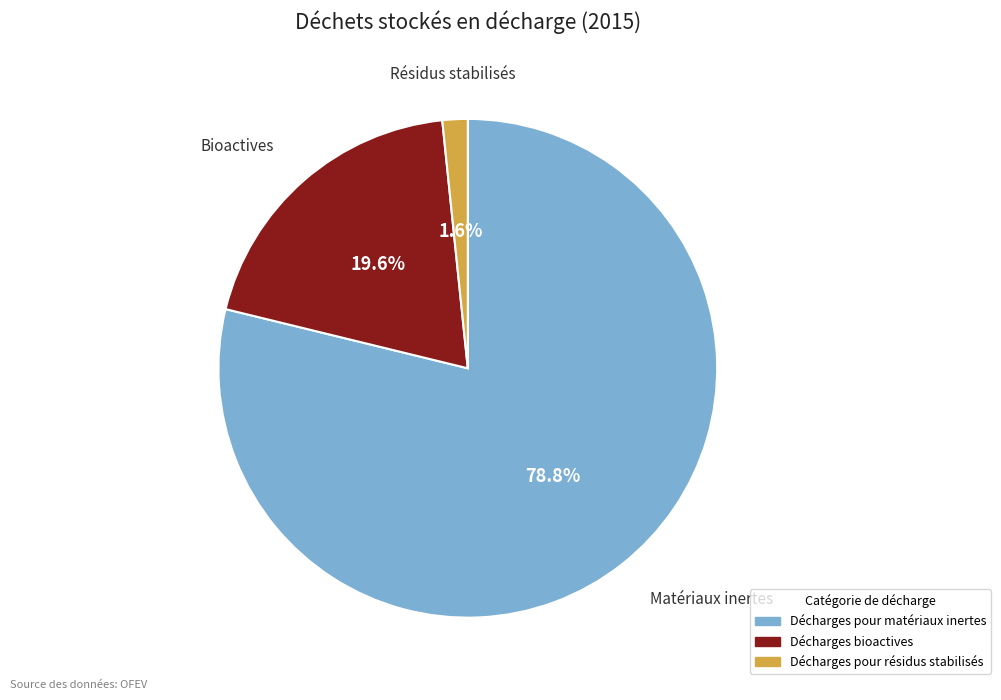

The Décharges bioactives slice represents 13% of the pie. True or false?

False